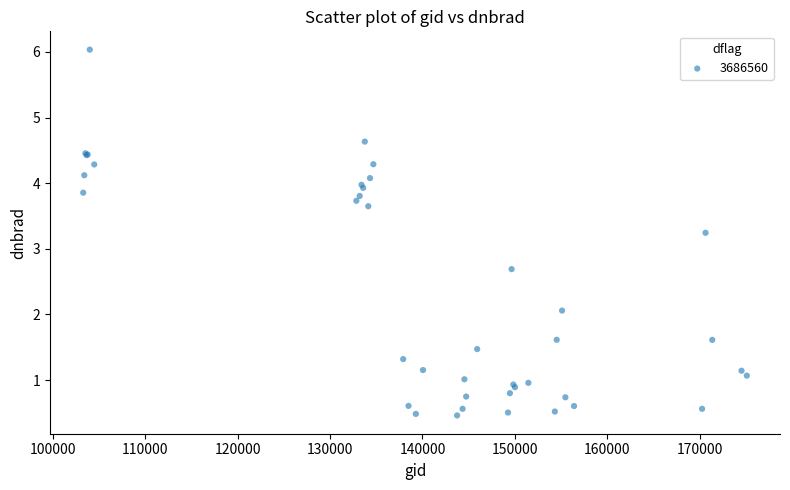

What Y value in the scatter plot is closest to 3?

3.2